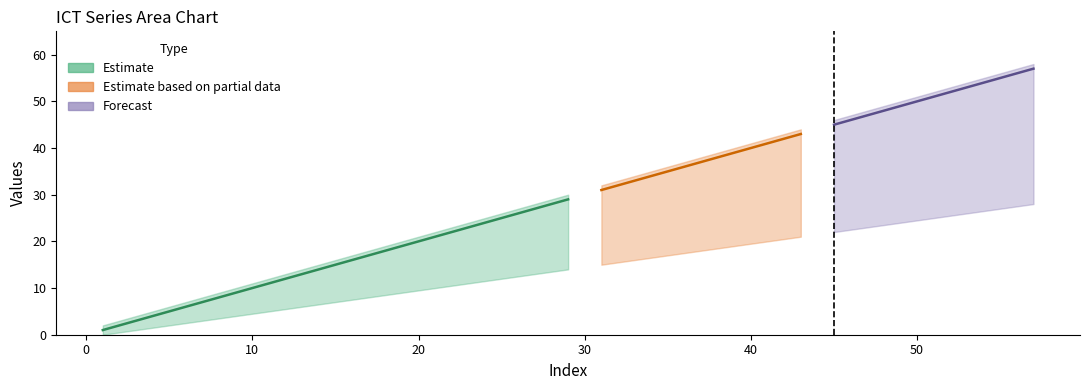

Which has a higher value, 3 or 37?

37